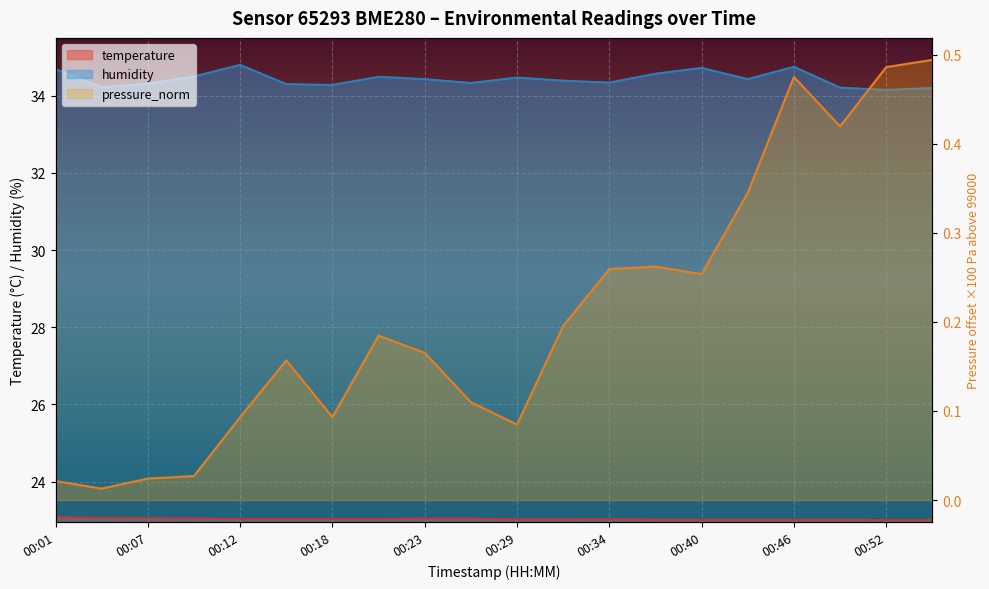

What is the total value across all series at 00:15?

57.5